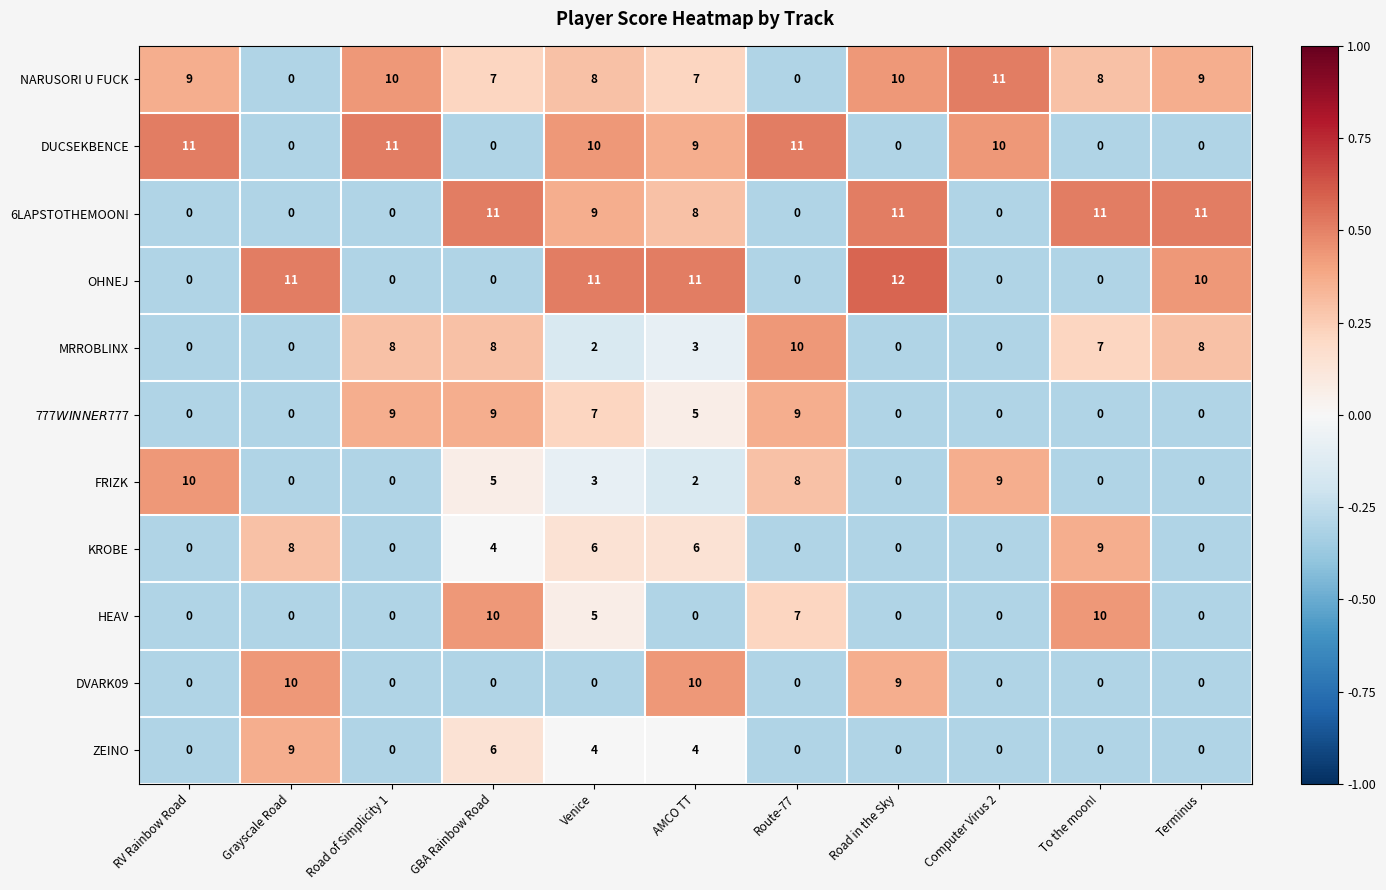

What is the difference between the second highest and second lowest values in the KROBE series?

8